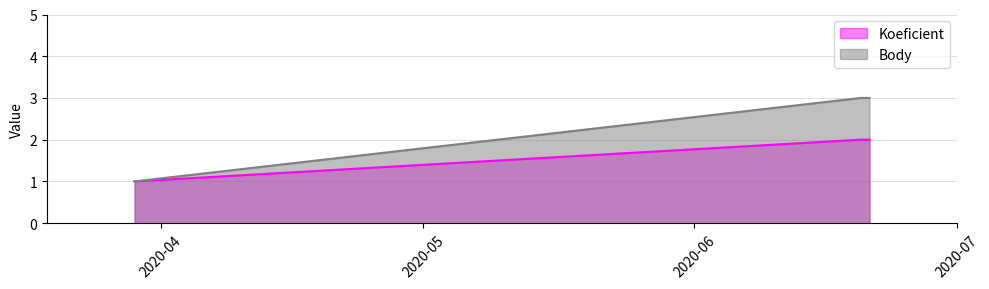

Rank the series by their maximum value, from lowest to highest.

Koeficient, Body